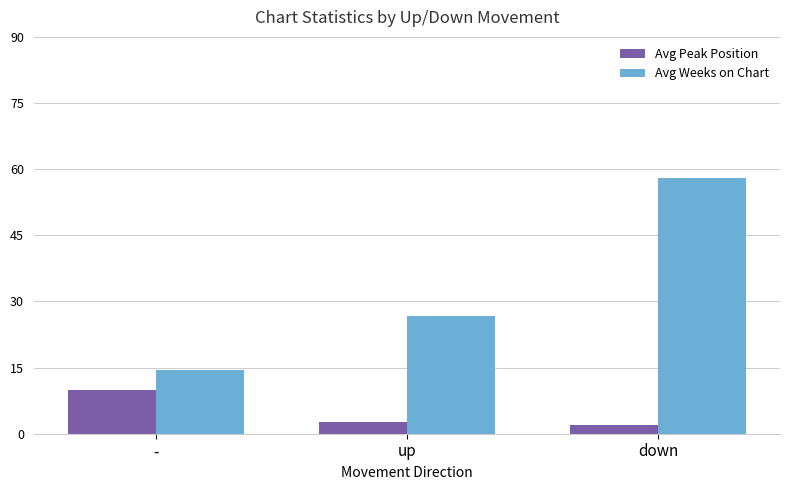

What is the label of the 1st bar from the left?

-